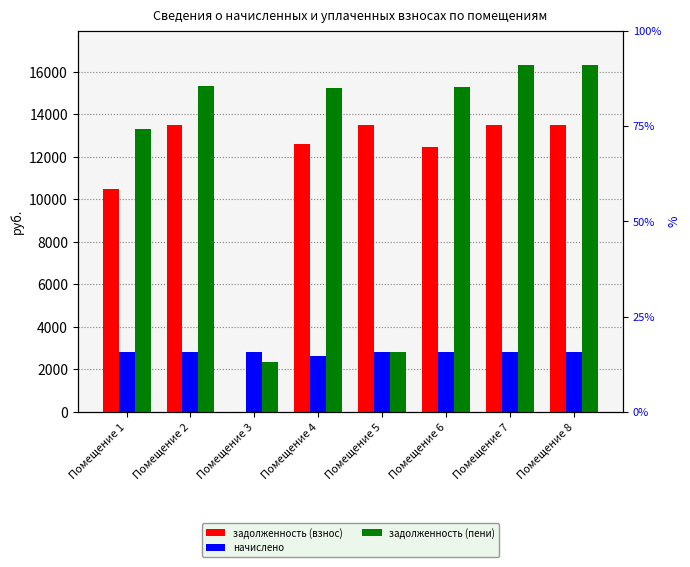

What is the total value across all series at Помещение 2?

31619.3